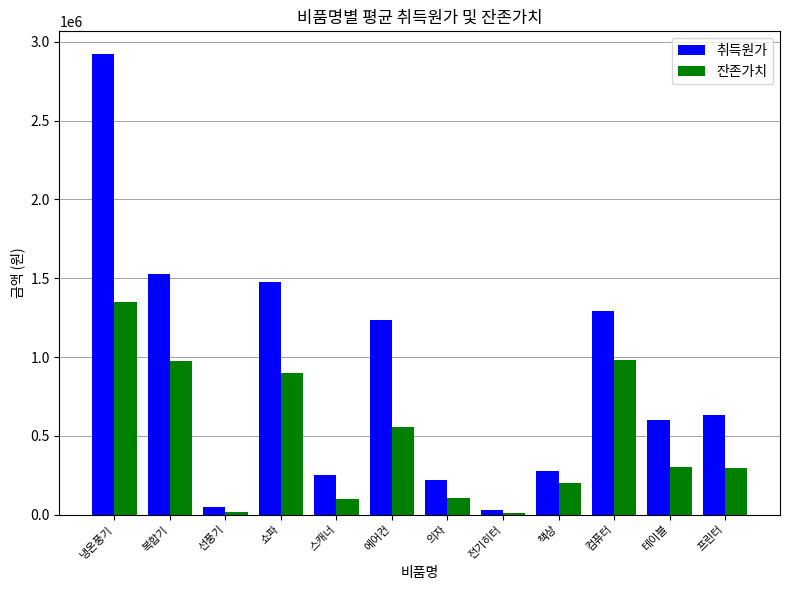

What is the greatest value displayed?

2920000